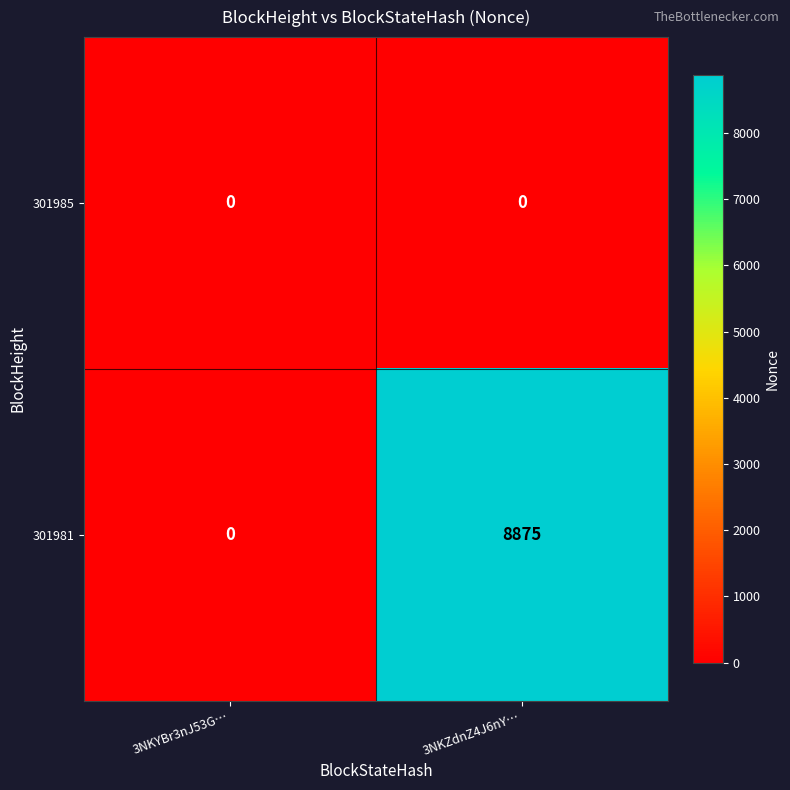

Reading left to right, extract all data points from this chart.

301985: 3NKYBr3nJ53G…=0	3NKZdnZ4J6nY…=0
301981: 3NKYBr3nJ53G…=0	3NKZdnZ4J6nY…=8875